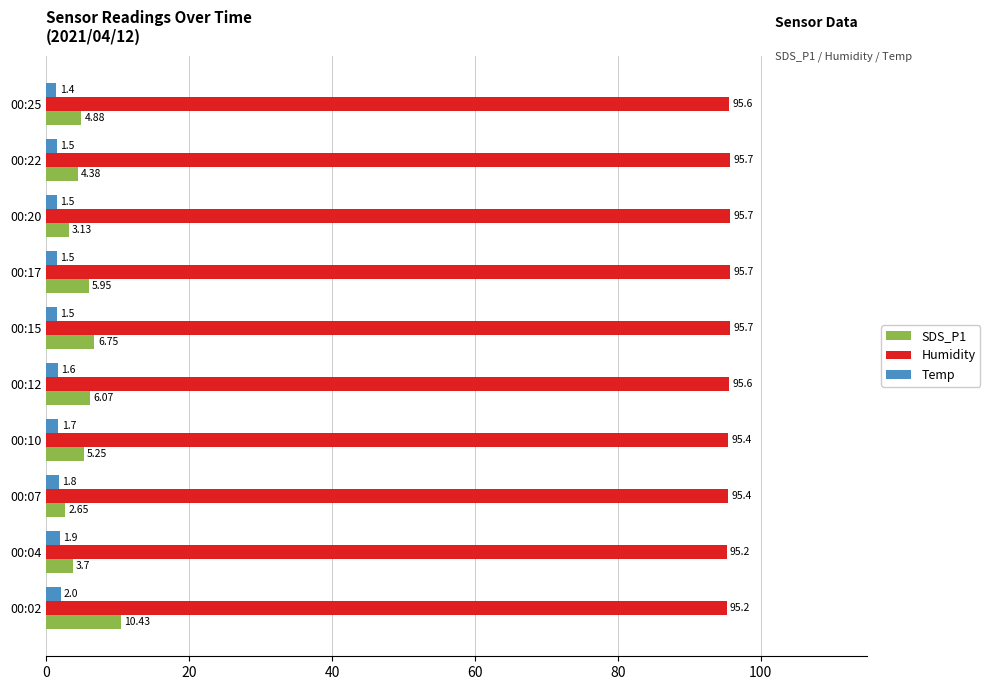

Rank the series by their maximum value, from lowest to highest.

Temp, SDS_P1, Humidity